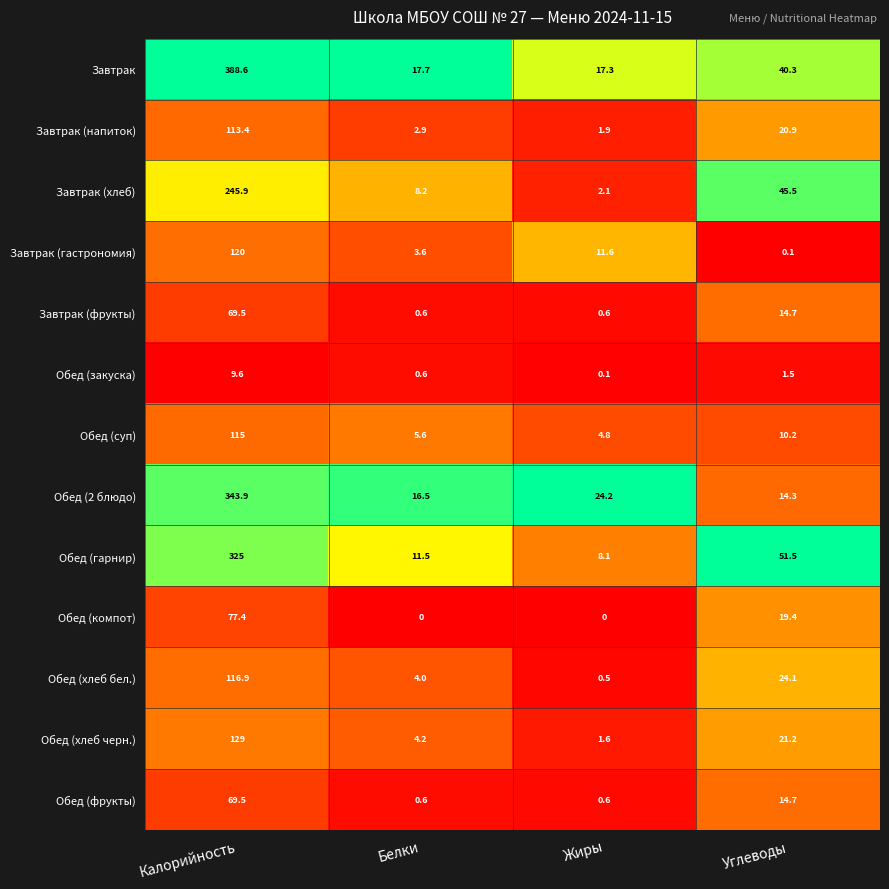

List the labels in order of Завтрак (хлеб) value, smallest first.

Жиры, Белки, Углеводы, Калорийность